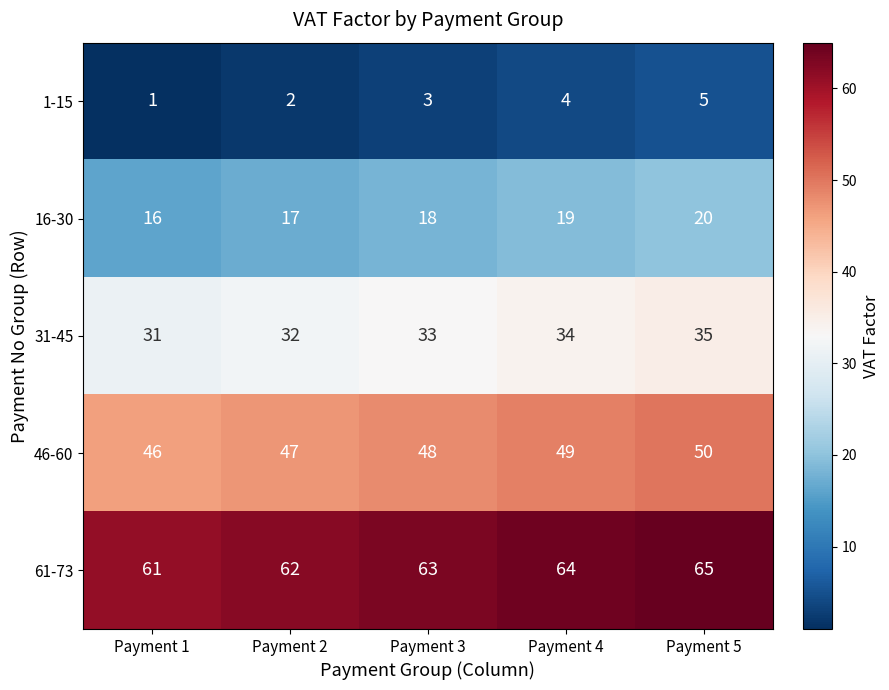

What is the difference between the maximum and second lowest values in the 61-73 series?

3